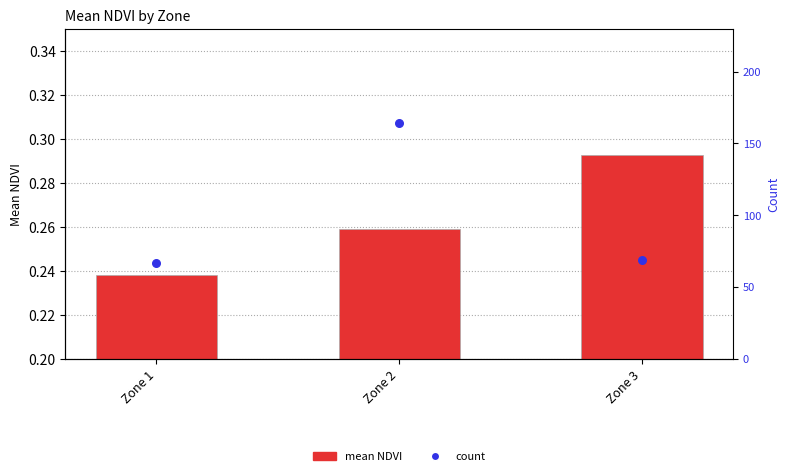

Which series has the largest total across all categories?

count